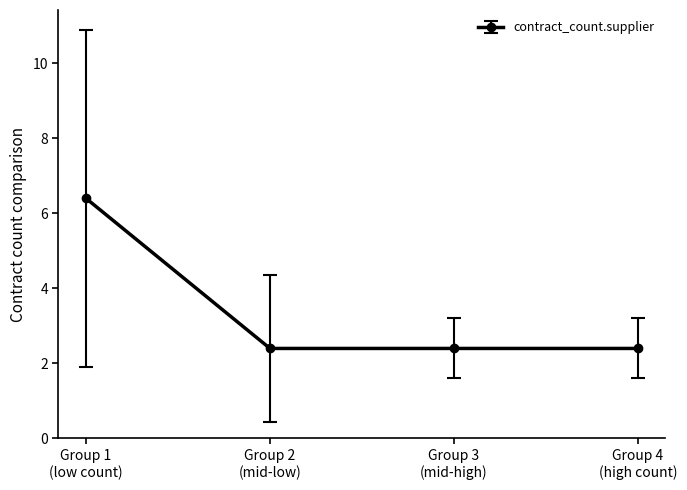

Reading right to left, transcribe all the data shown in this chart.

2.4	2.4	2.4	6.4